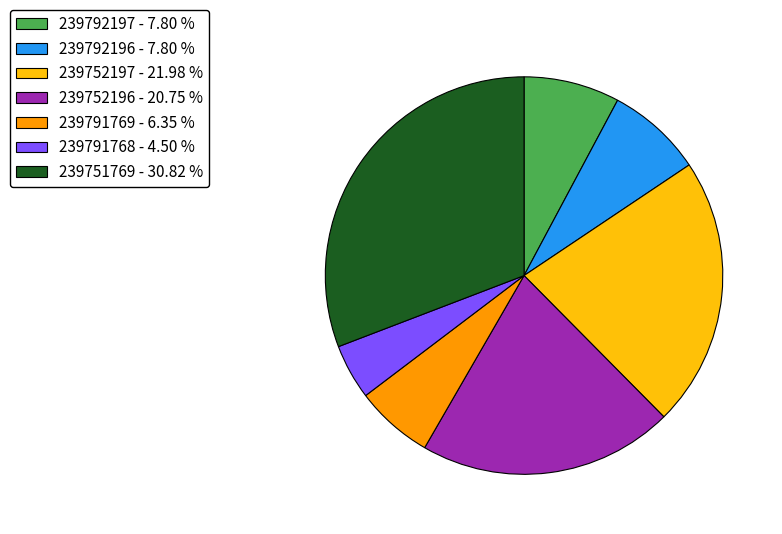

Is there a majority slice in this chart?

No